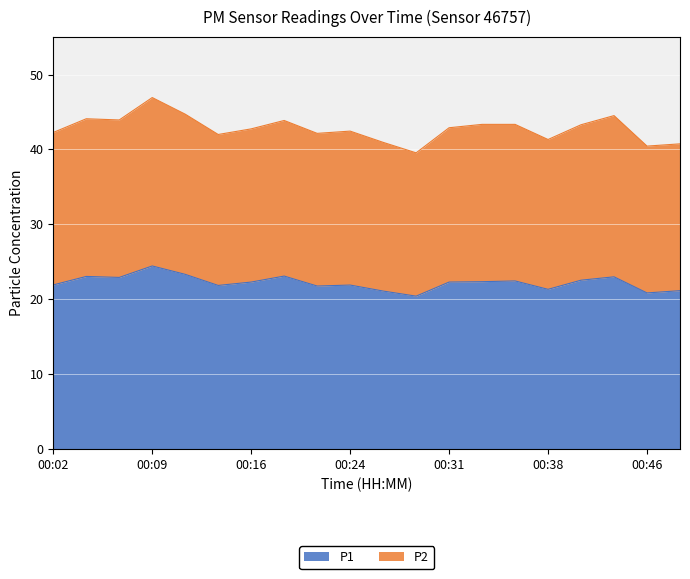

How many distinct data groups are displayed?

2